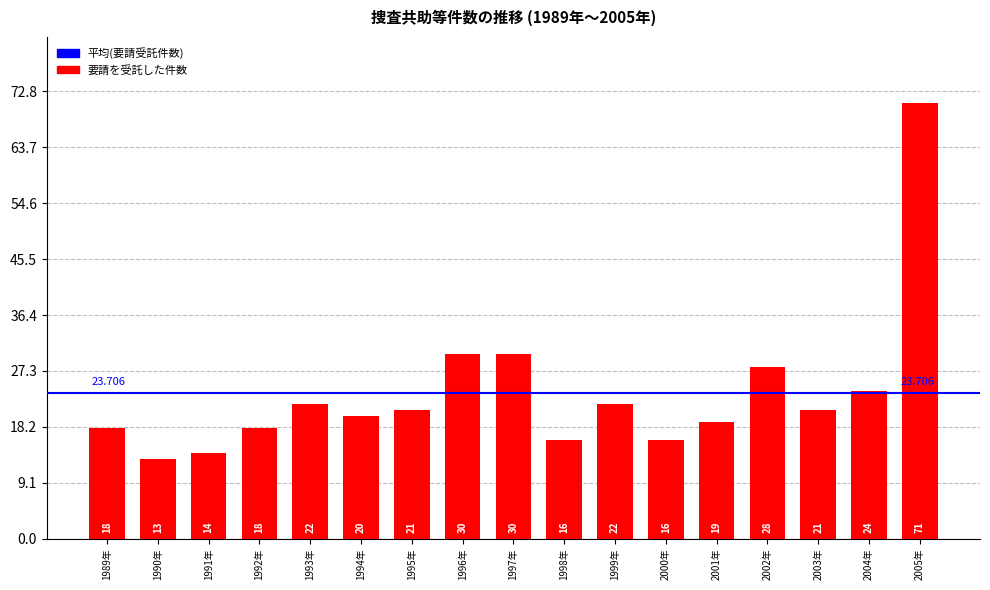

Read the value at 1999年, to the nearest 10.

20